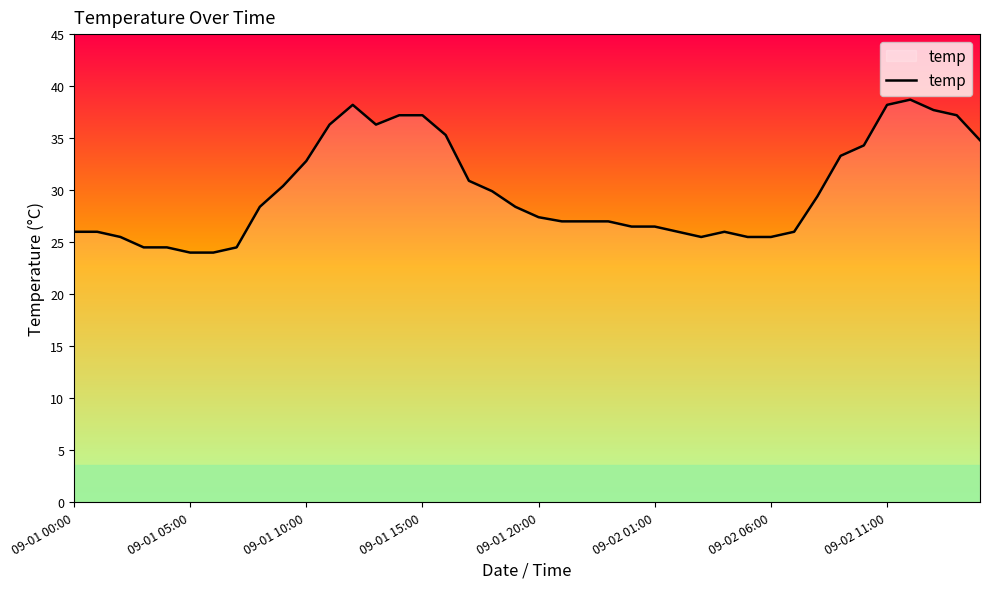

What is the greatest value displayed?

38.7